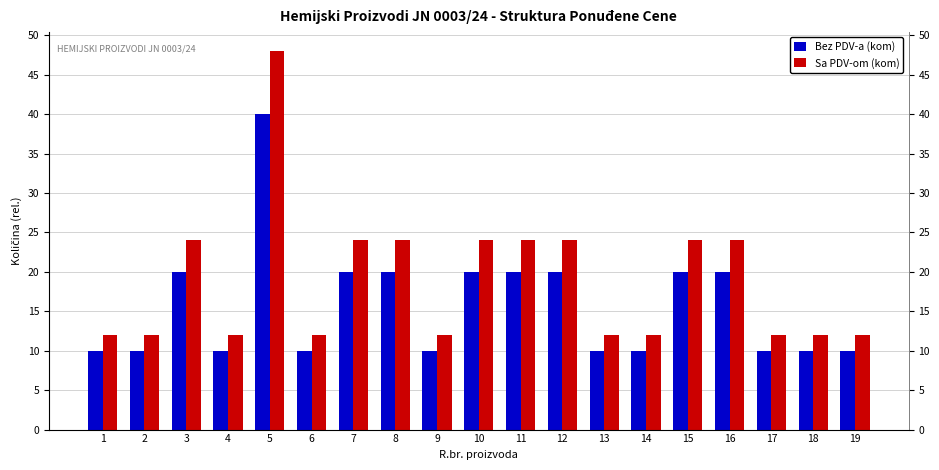

Reading right to left, extract all data points from this chart.

Bez PDV-a (kom): 10	10	10	20	20	10	10	20	20	20	10	20	20	10	40	10	20	10	10
Sa PDV-om (kom): 12	12	12	24	24	12	12	24	24	24	12	24	24	12	48	12	24	12	12